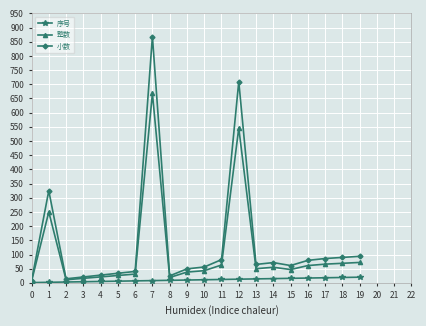

Rank the series by their maximum value, from lowest to highest.

序号, 整数, 小数